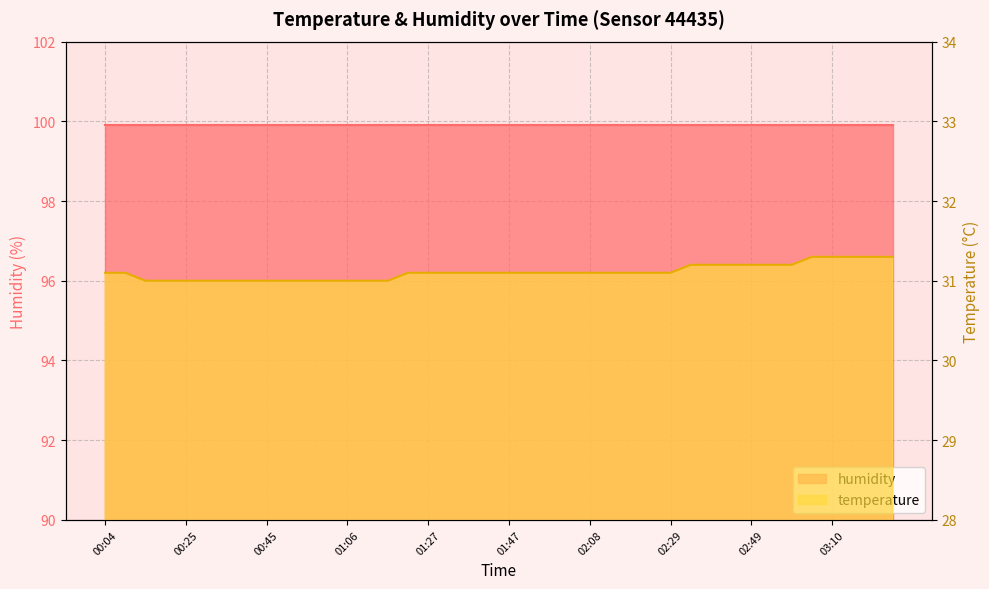

What is the change in value from 01:21 to 03:15?

+0.2